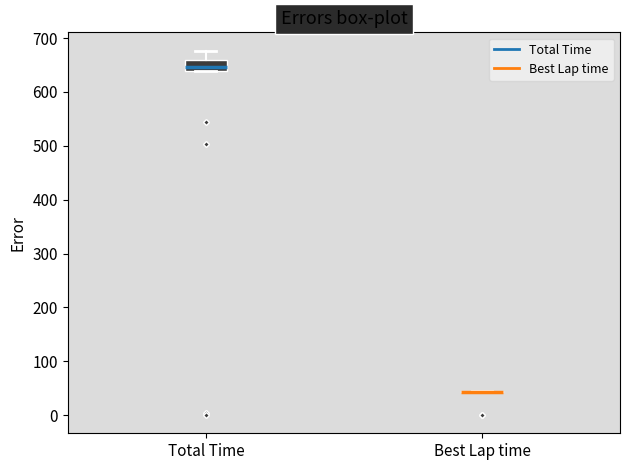

Comparing the boxes themselves (not the whiskers), which one is the tallest?

Total Time